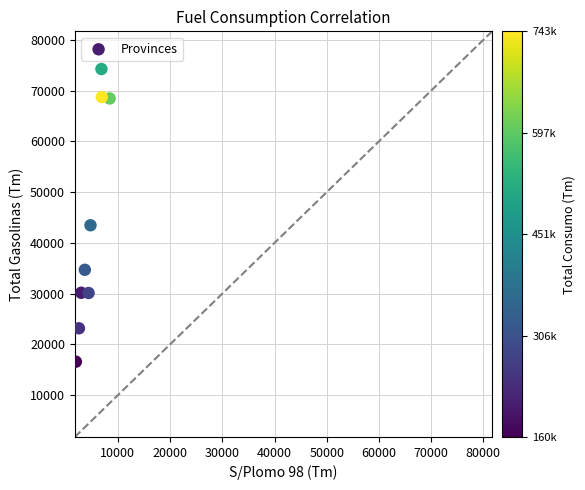

What is the average Y value?

43298